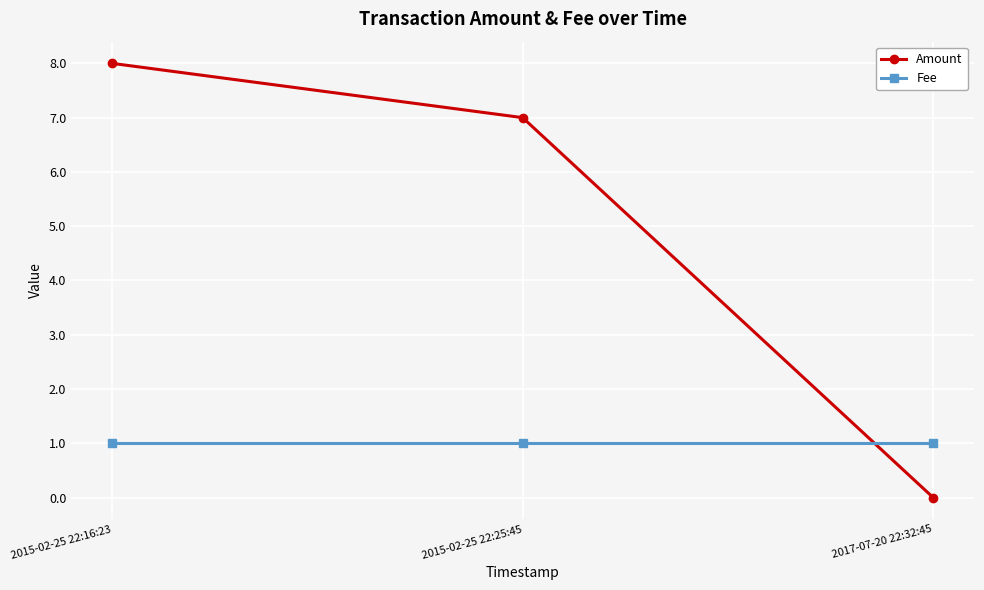

What is the value of the Fee point at the 2nd from the left?

1